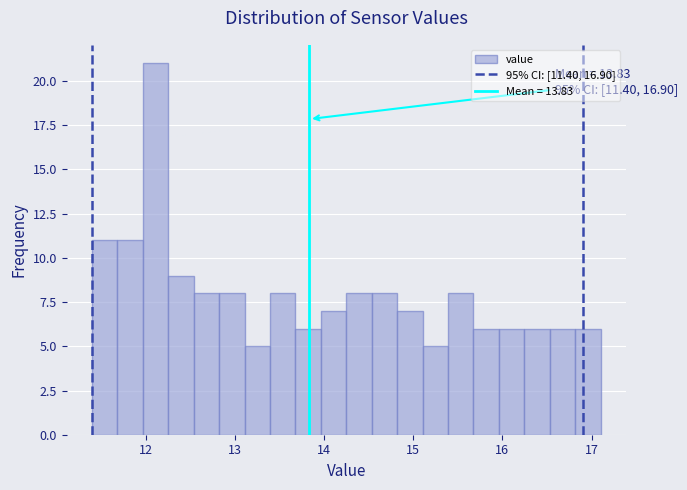

Around what value on the x-axis is the tallest bar? Give the approximate position of its centre, as read against the axis.

12.1